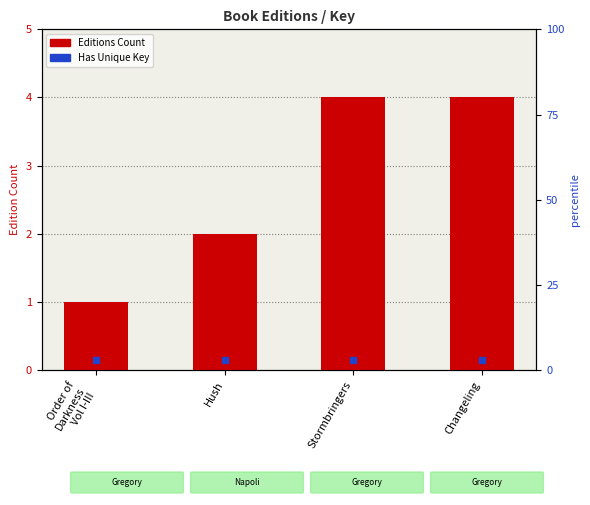

Where is the data nearest to the value 2?

Hush